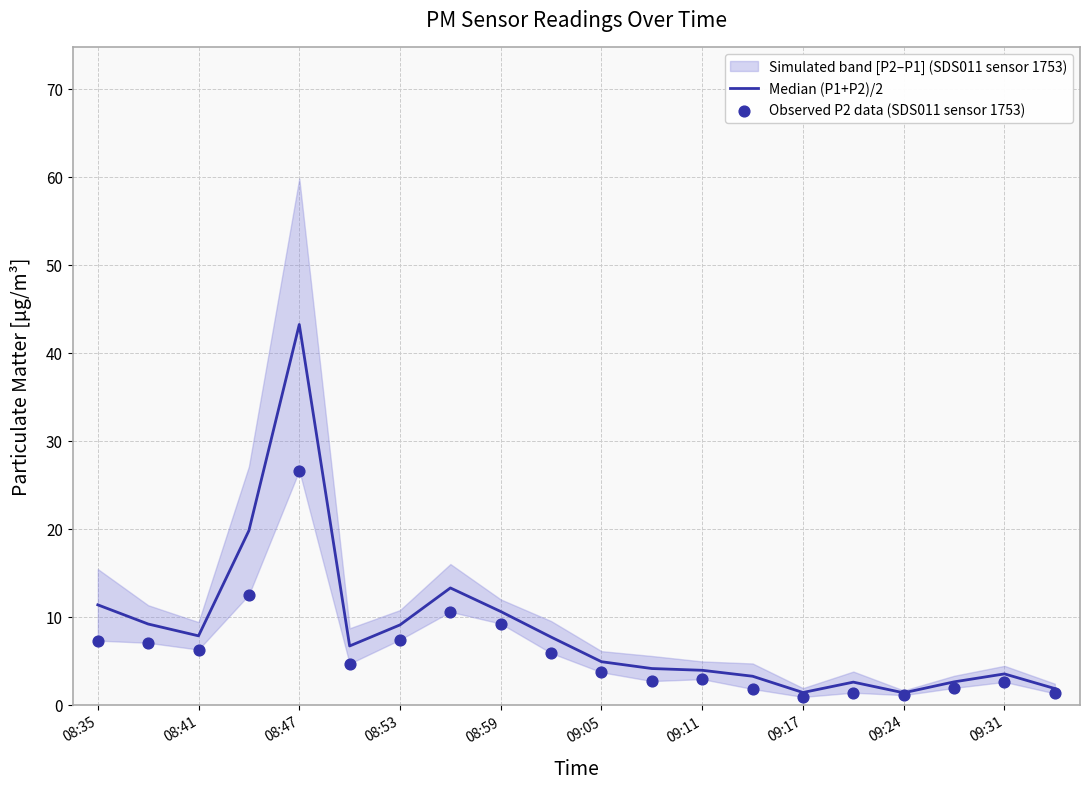

Which series has the largest total across all categories?

Median (P1+P2)/2